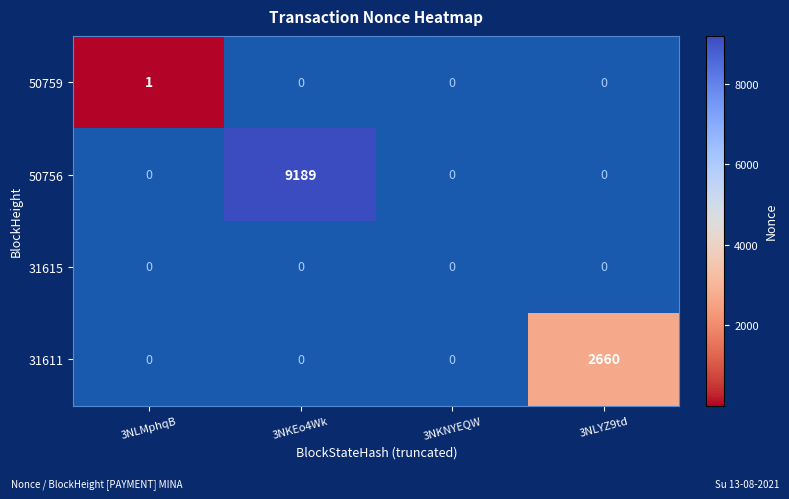

Is it true that 50759 equals 2 at 3NLMphqB?

False